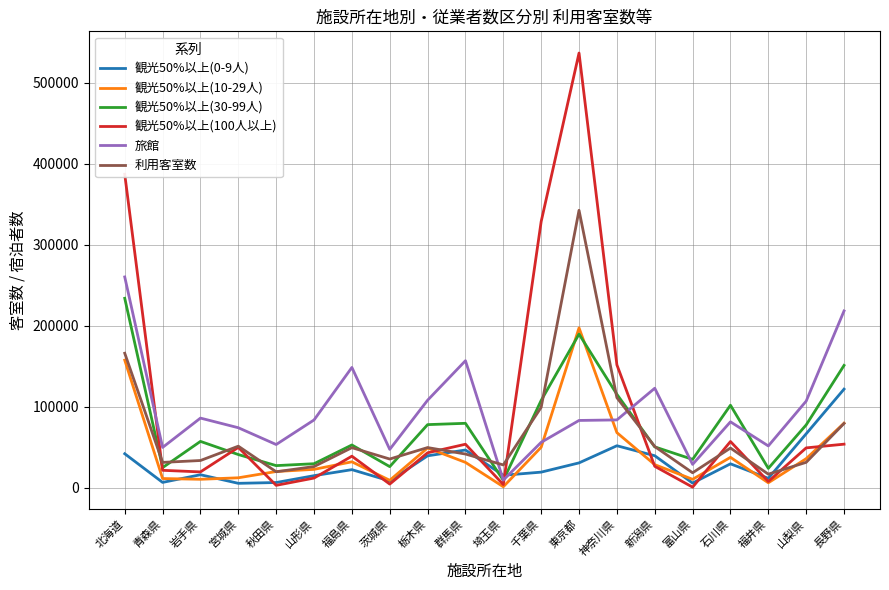

What is the lowest value of the 利用客室数 series?

16776